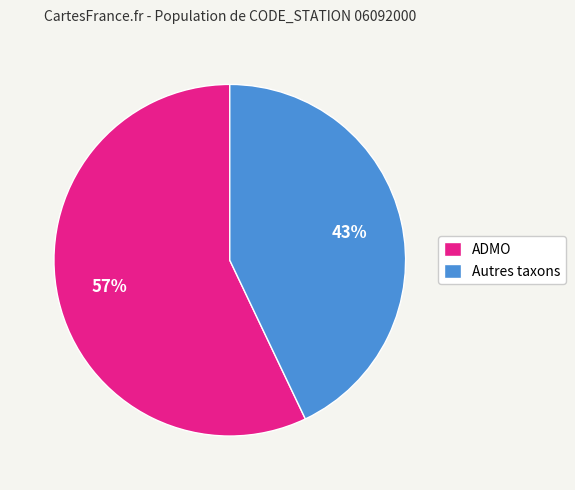

What is the largest slice in the pie chart?

ADMO